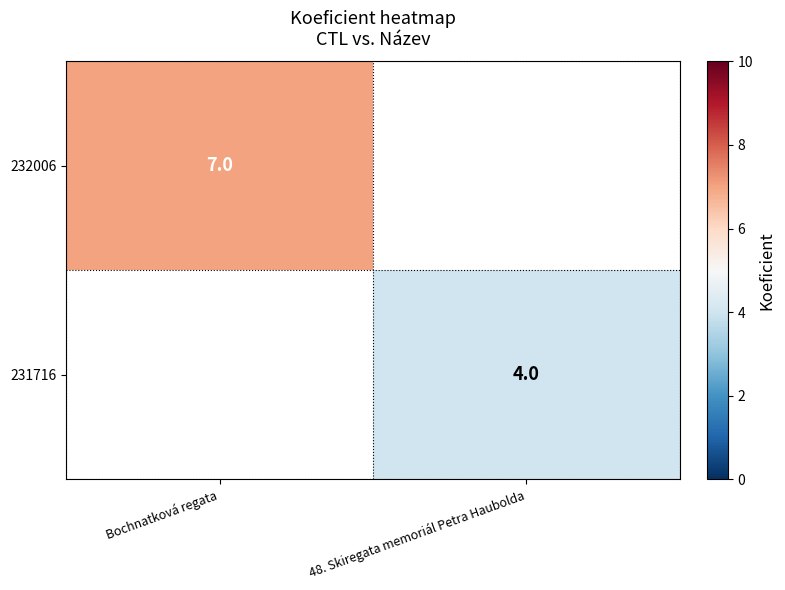

The value of 232006 at Bochnatková regata is 7. True or false?

True